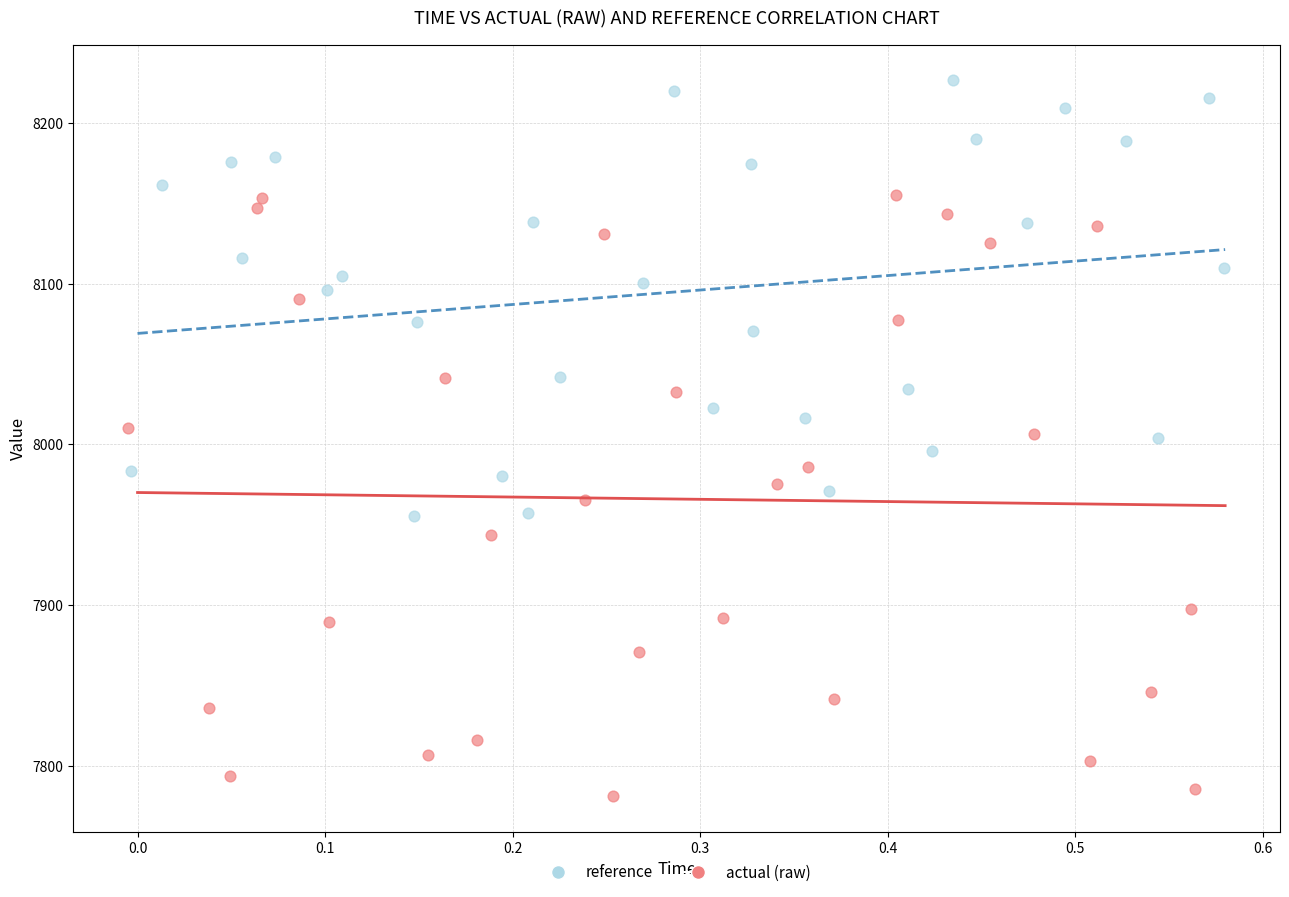

Which series has the widest spread of Y values?

actual (raw)